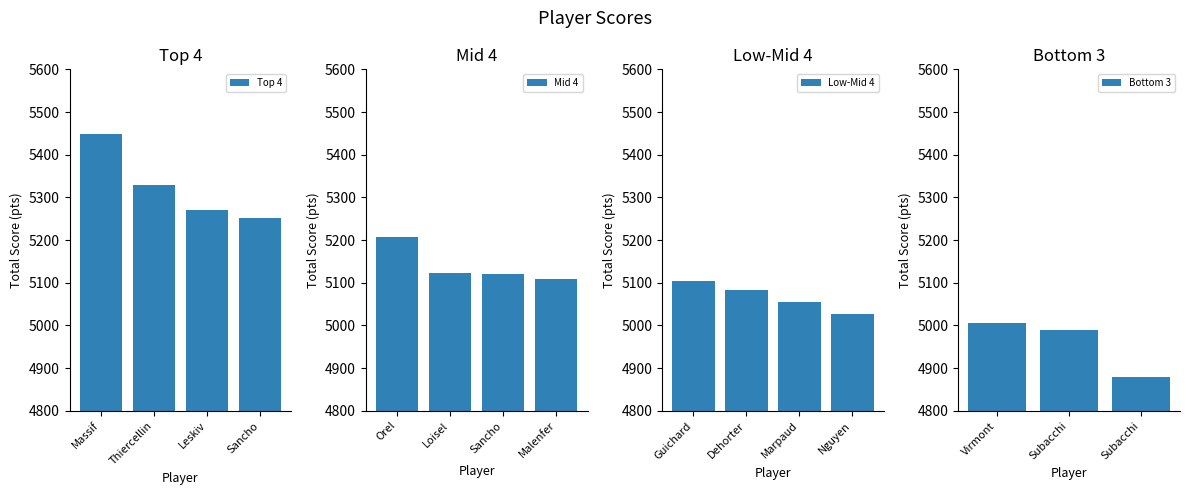

How many bars are there in total?

15